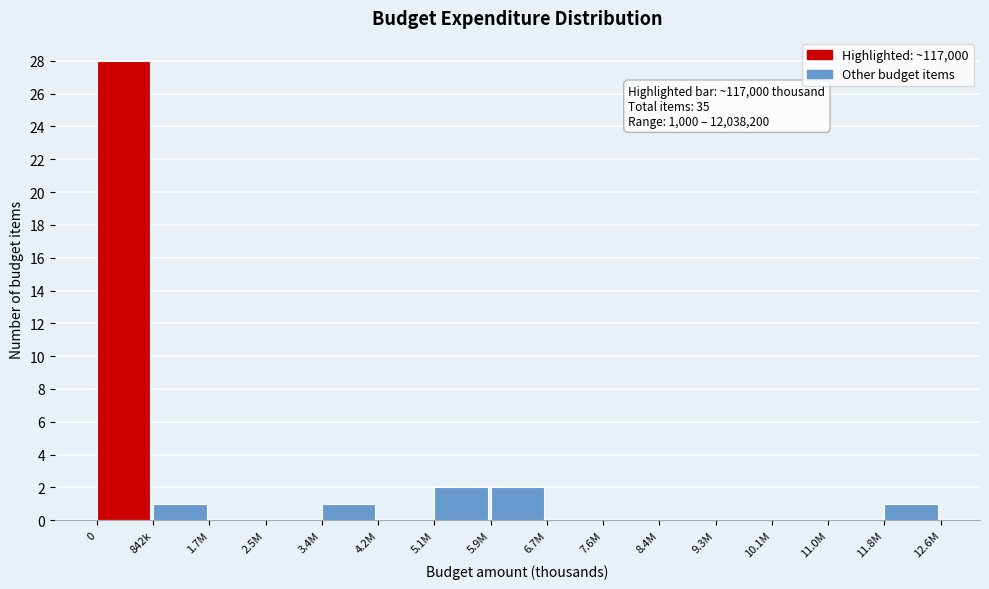

Reading left to right, extract all data points from this chart.

0=28	842k=1	1.7M=0	2.5M=0	3.4M=1	4.2M=0	5.1M=2	5.9M=2	6.7M=0	7.6M=0	8.4M=0	9.3M=0	10.1M=0	11.0M=0	11.8M=1